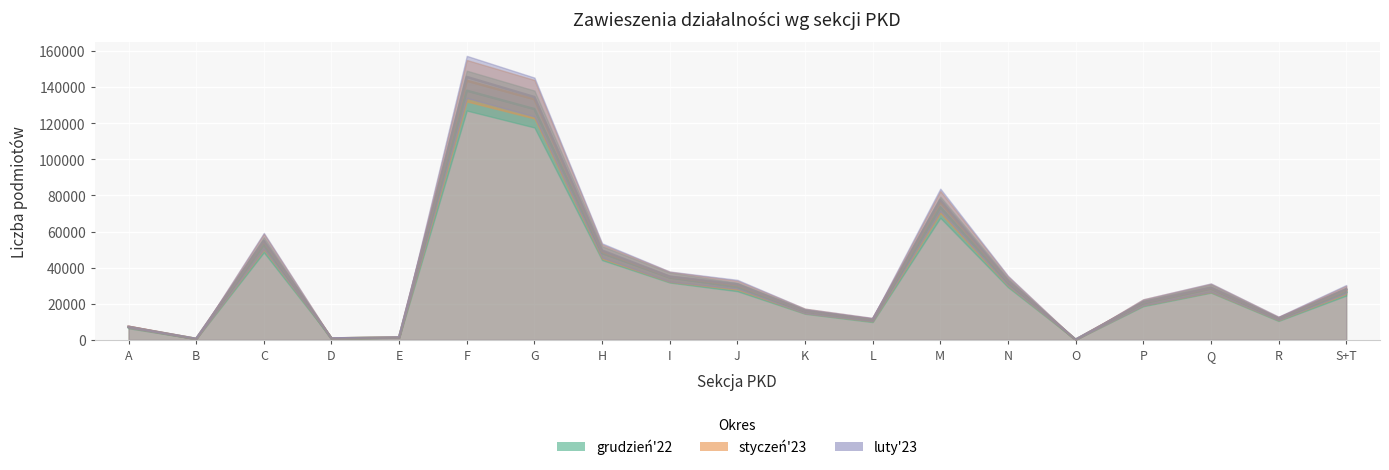

Read the luty23 value at R, to the nearest 100.

11900